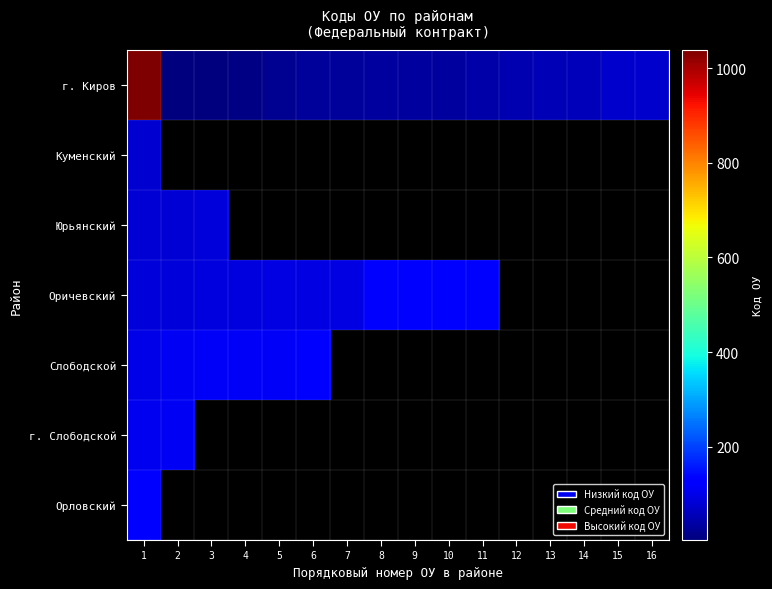

The value of г. Киров at 7 is 30.0. True or false?

True